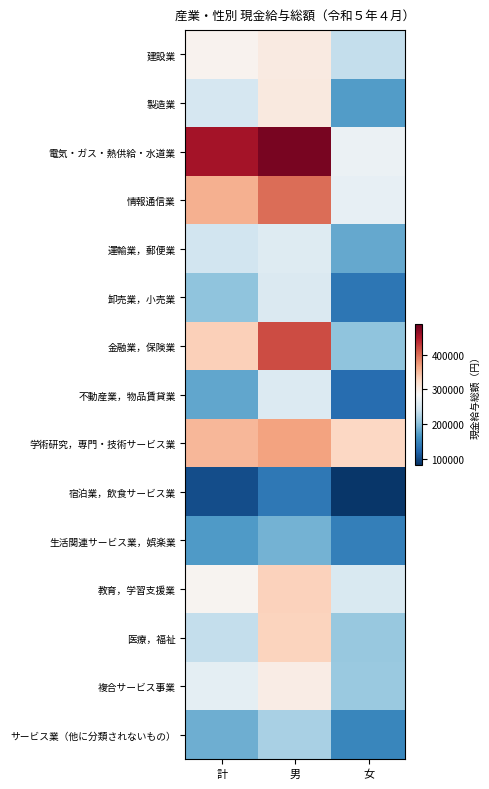

Which label corresponds to the largest value in the chart?

男